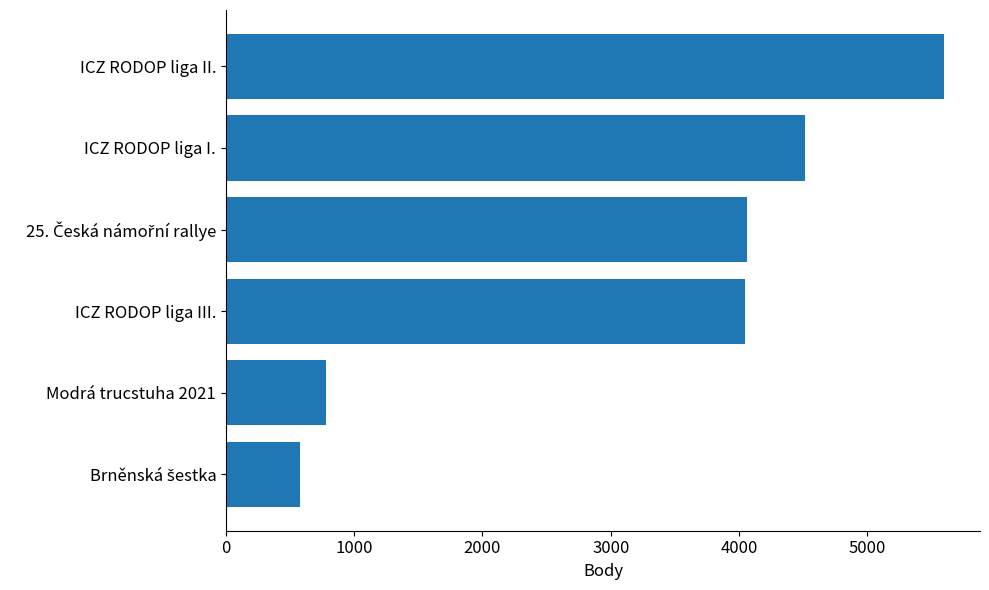

How many values are below 4060?

3